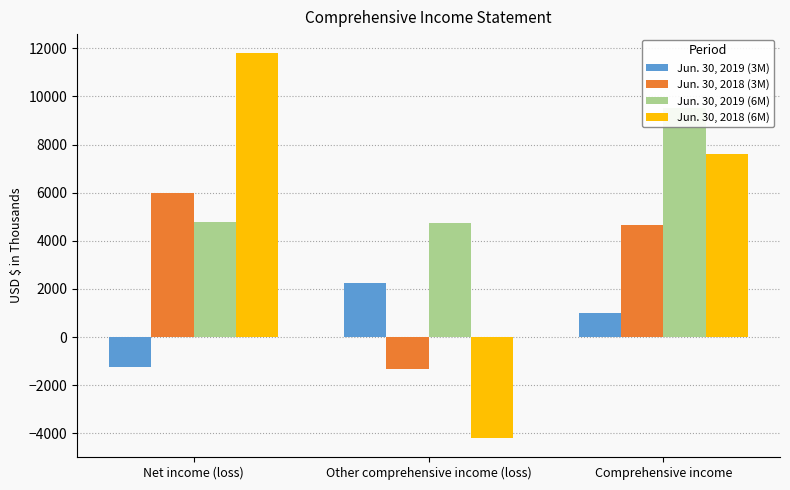

Which series has the largest total across all categories?

Jun. 30, 2019 (6M)